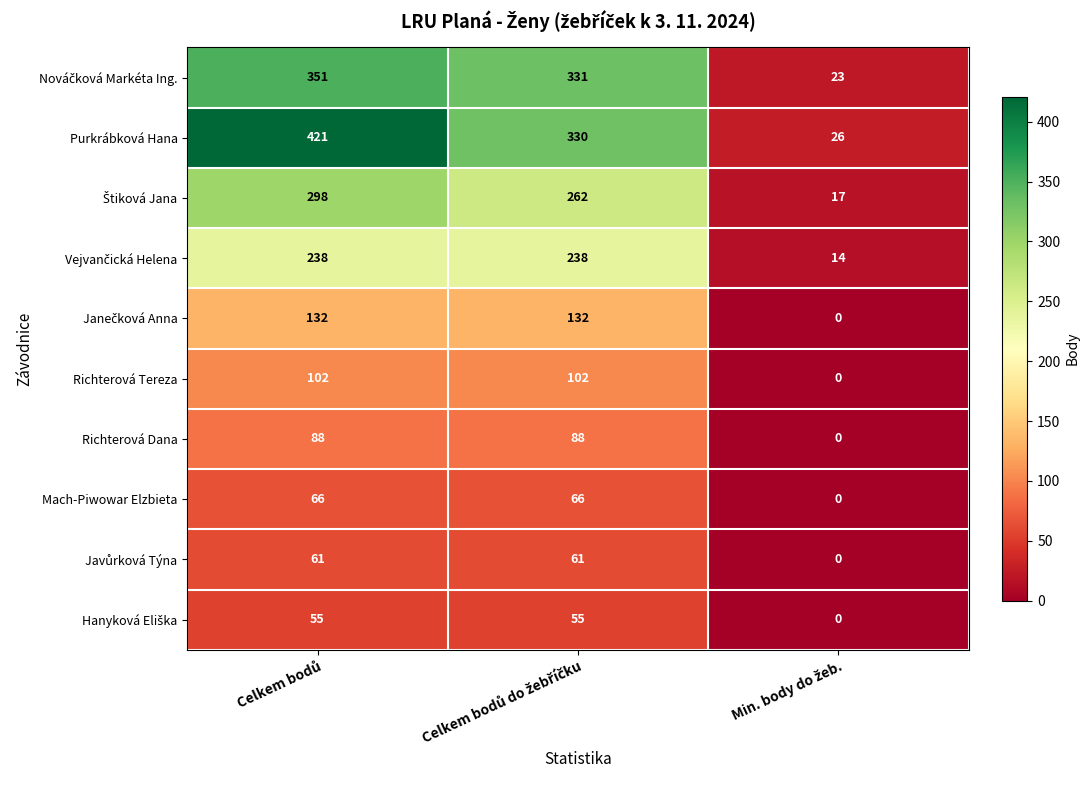

What is the greatest value displayed?

421